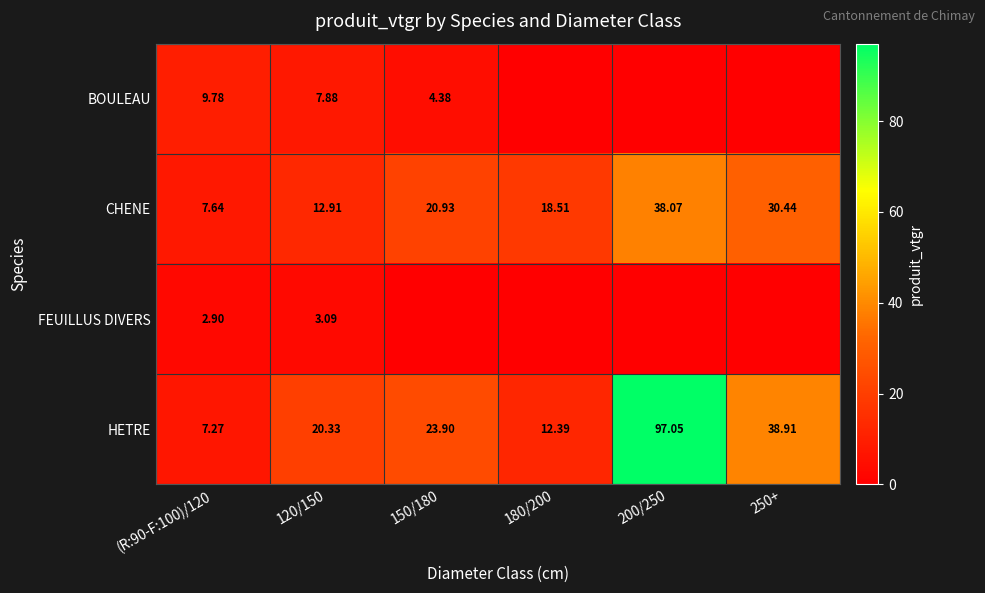

The value of BOULEAU at 250+ is 3.0. True or false?

False